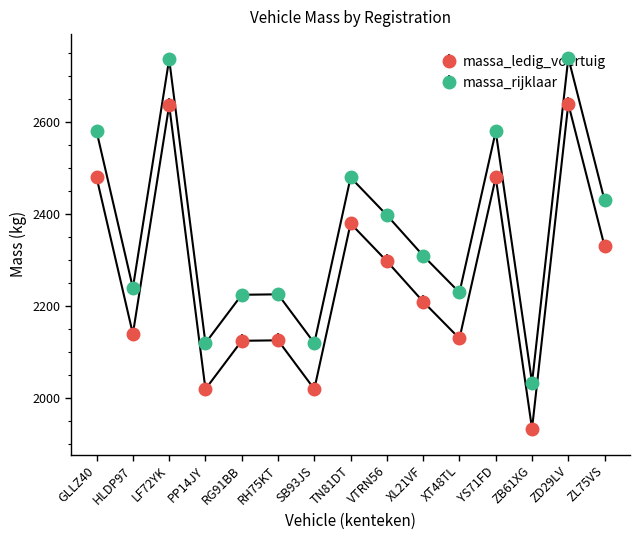

Is this an area chart (filled region under the line)?

No